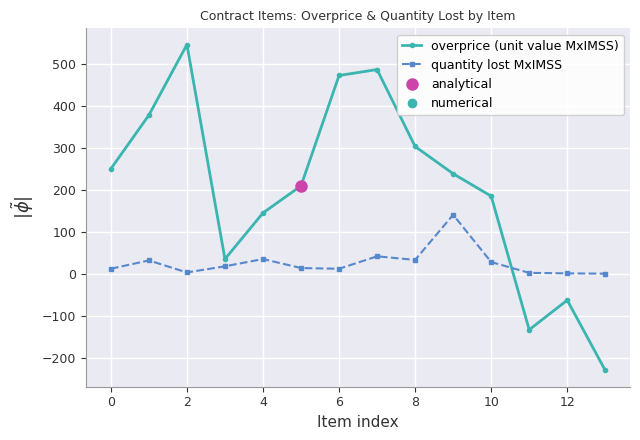

The value of overprice (unit value MxIMSS) at 8 is 303.2. True or false?

True